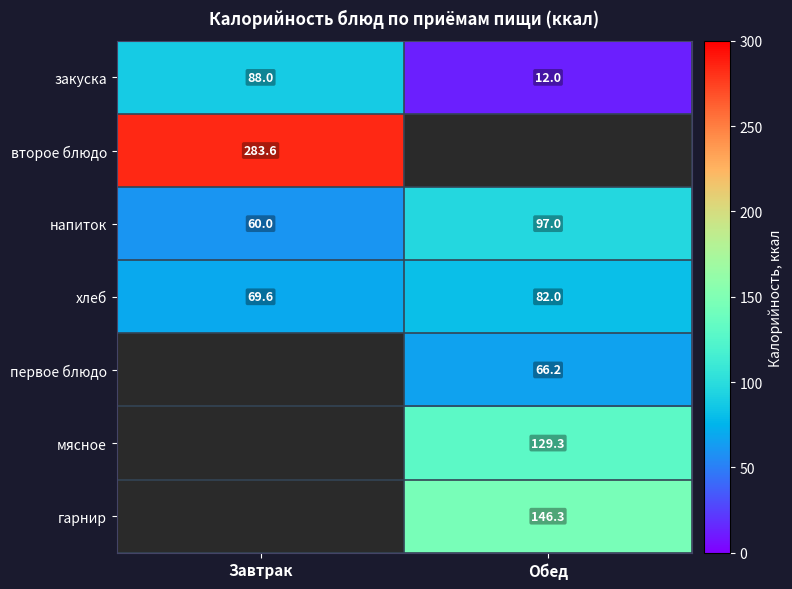

The первое блюдо series shows 107.0 at Обед. True or false?

False